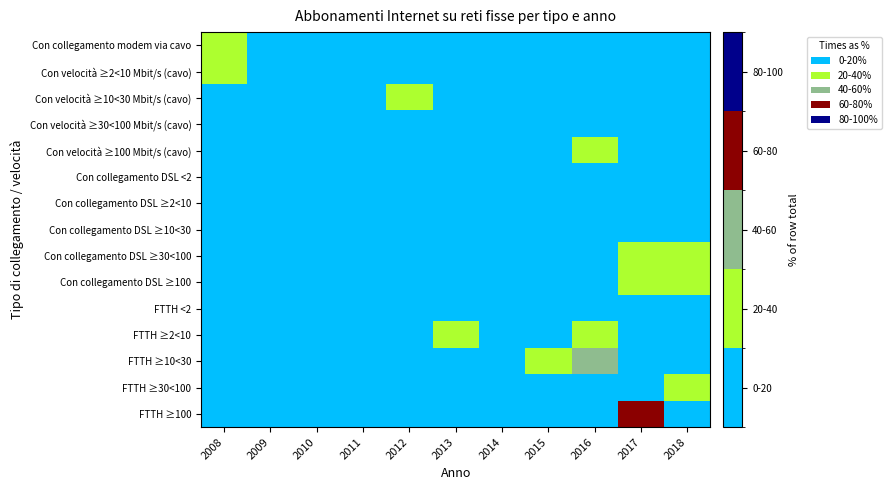

At which category does the chart reach its minimum across all series?

2008